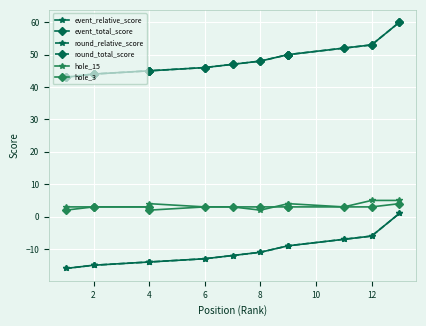

Is the value of round_total_score at 4 greater than the value of hole_3 at 12?

Yes